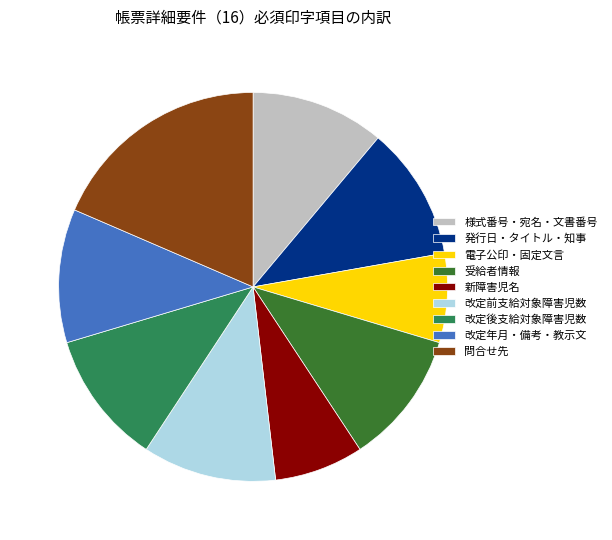

How many slices are in this pie chart?

9